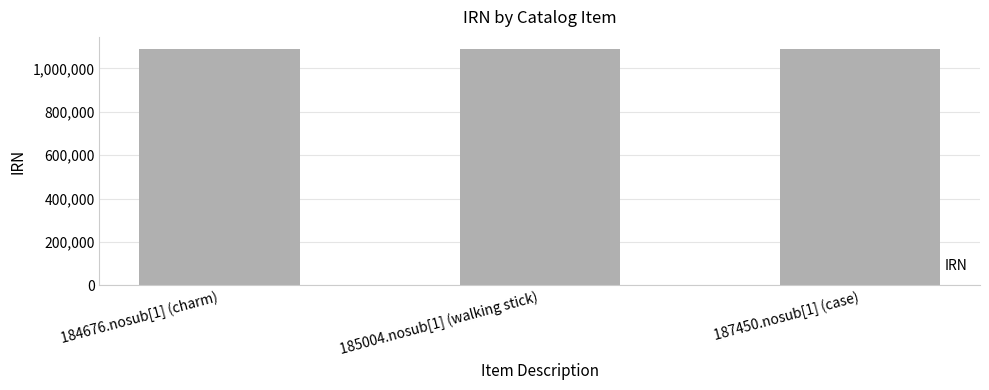

What is the maximum value shown in the chart?

1091231